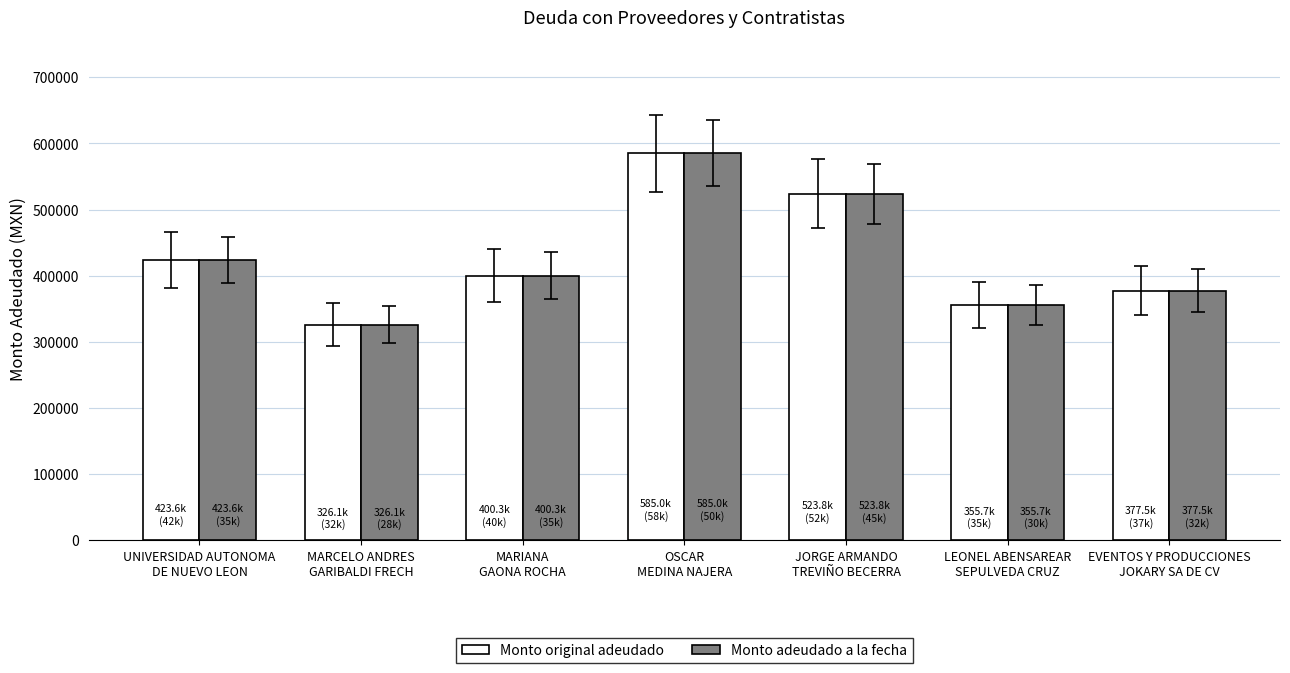

Which category has the lowest value in the Monto original adeudado series?

MARCELO ANDRES
GARIBALDI FRECH